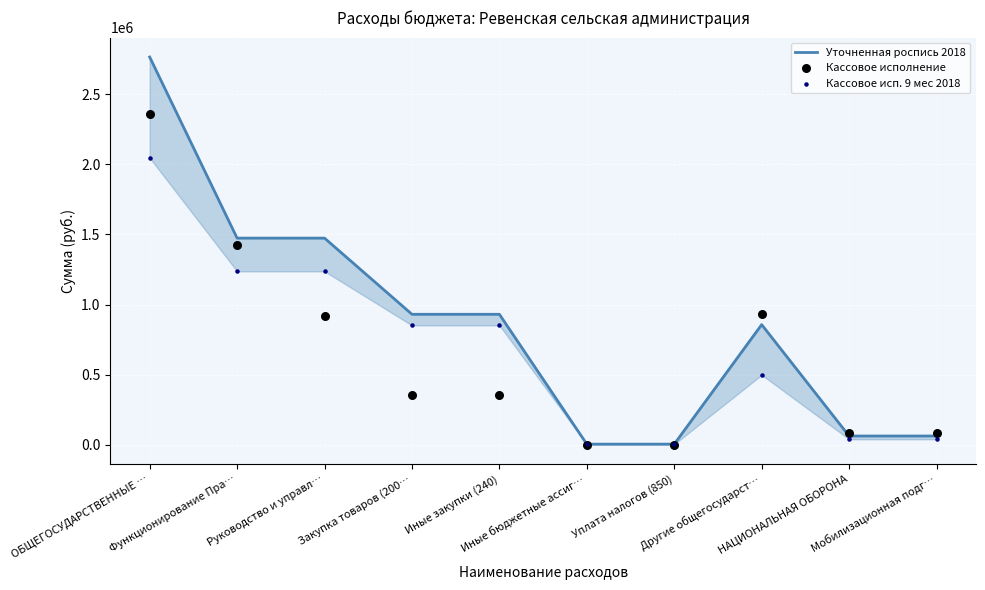

Is the value of Уточненная роспись 2018 at Другие общегосударст… greater than the value of Кассовое исп. 9 мес 2018 at Другие общегосударст…?

Yes